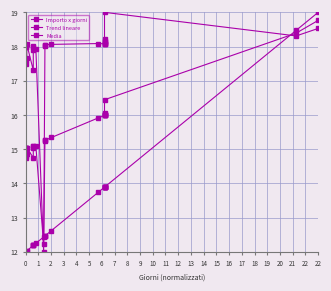

True or false: Trend lineare has more than 0 points higher than both neighbors.

False